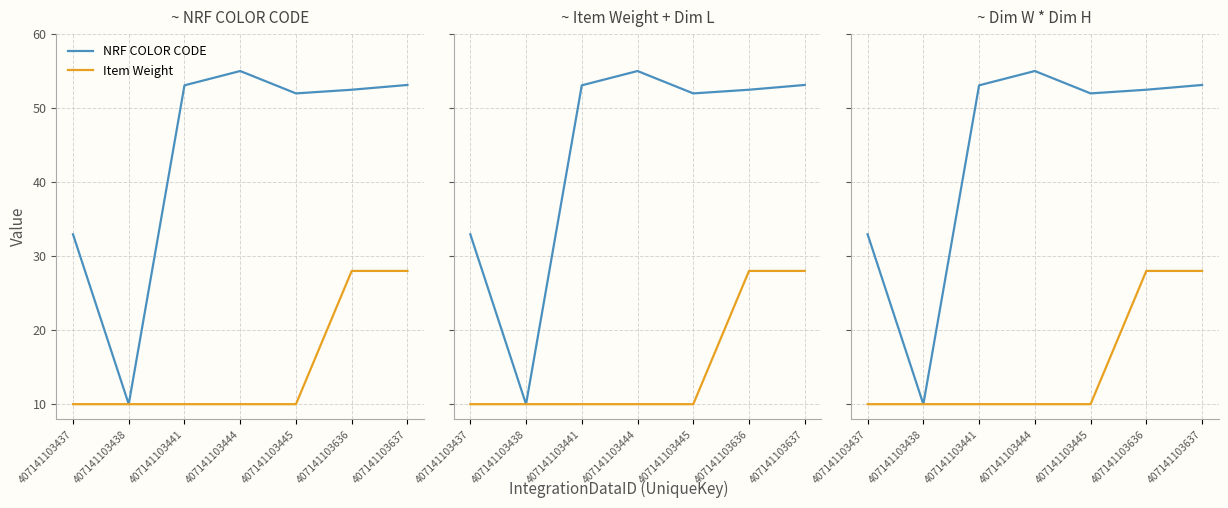

Does the chart display data point markers on the line(s)?

No